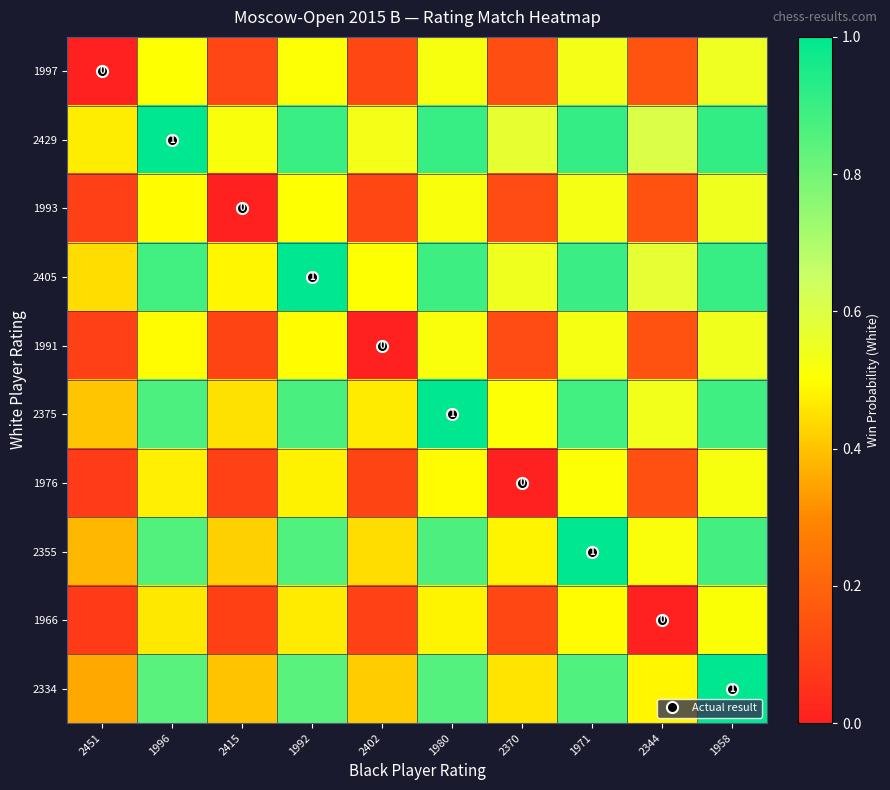

Count the number of data series in this chart.

10